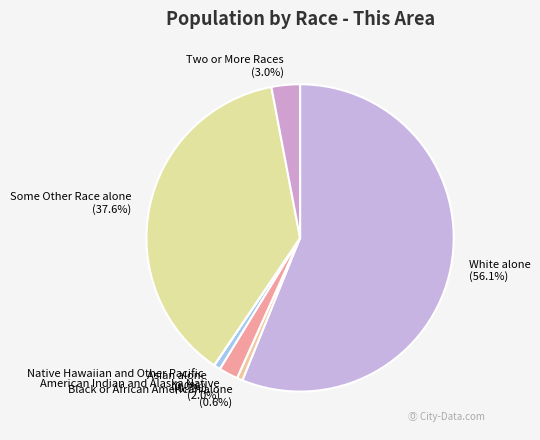

Which has a higher value, Black or African American alone or White alone?

White alone